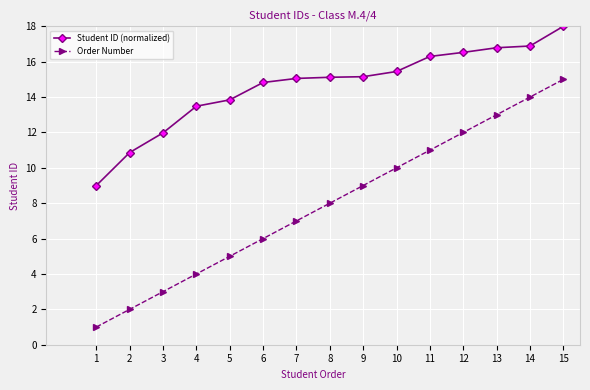

What is the value of the Order Number point at the 1st from the left?

1.0